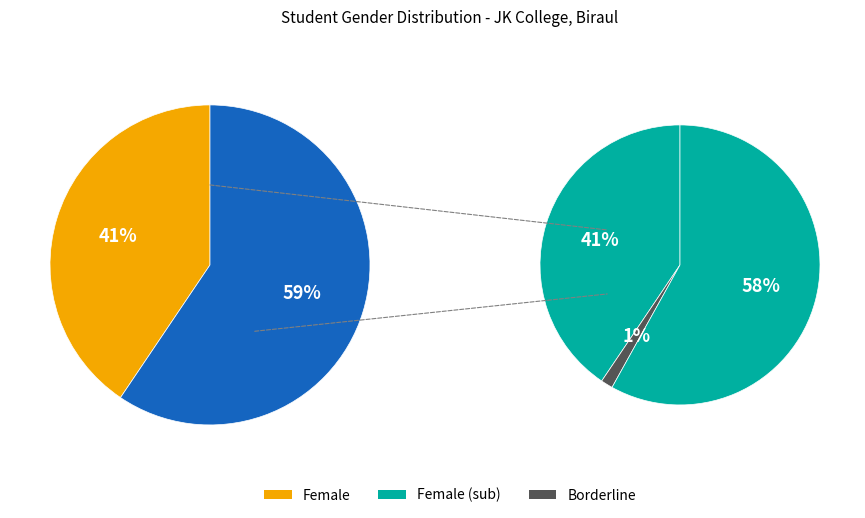

What percentage is the Male slice, to the nearest percent?

59%